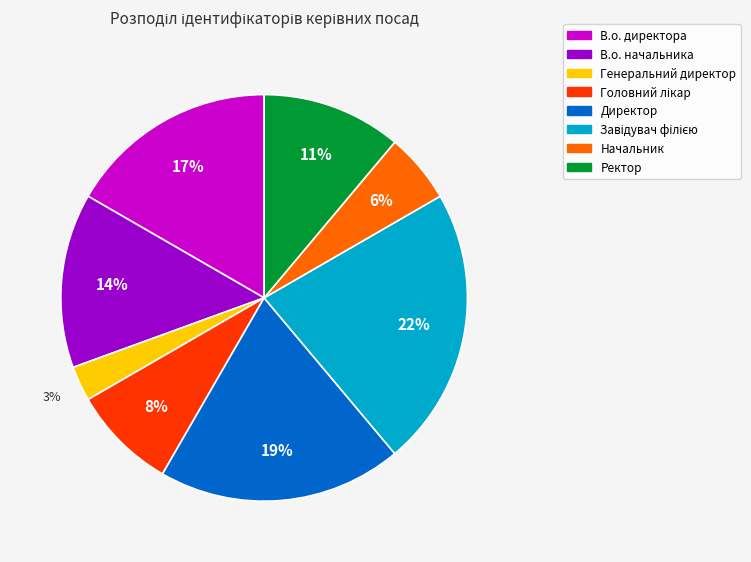

Approximately how many times larger is the value at Ректор compared to Директор?

0.6